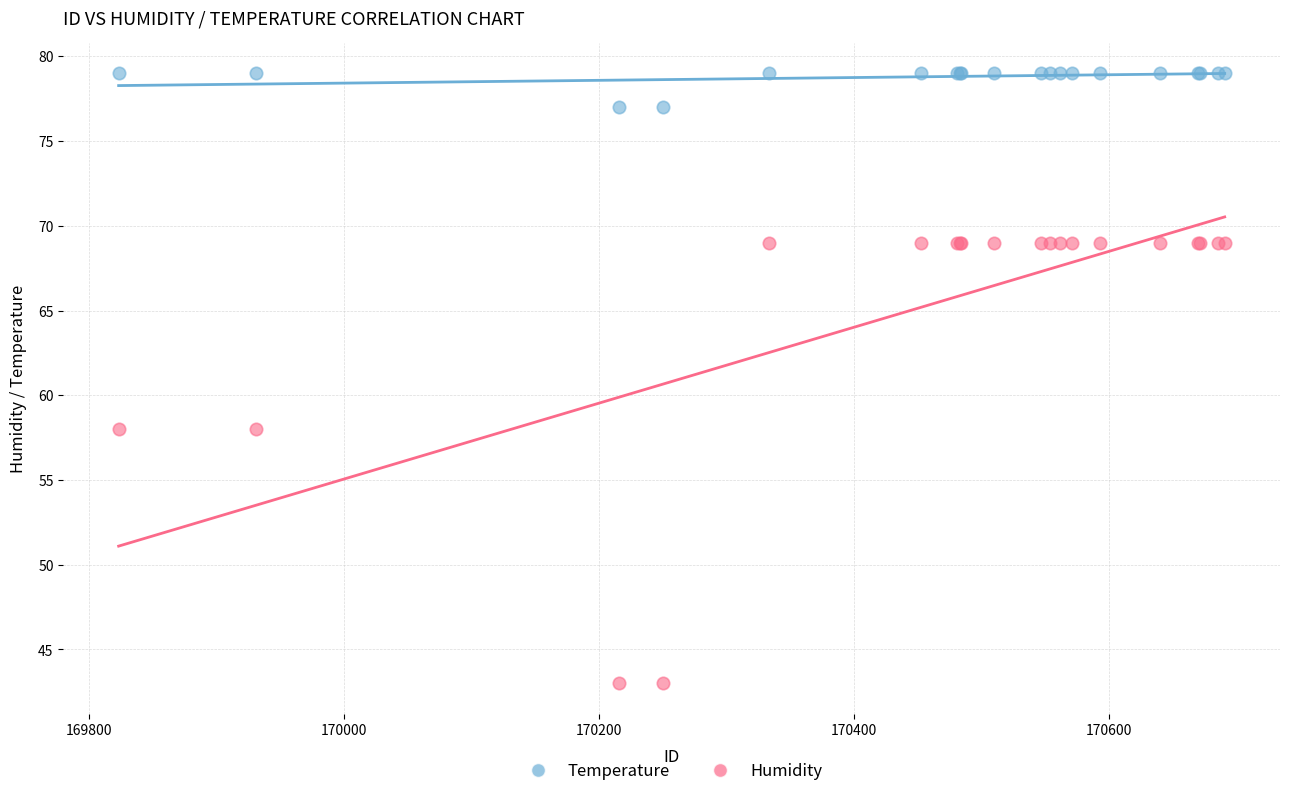

Which series has the widest spread of Y values?

Humidity